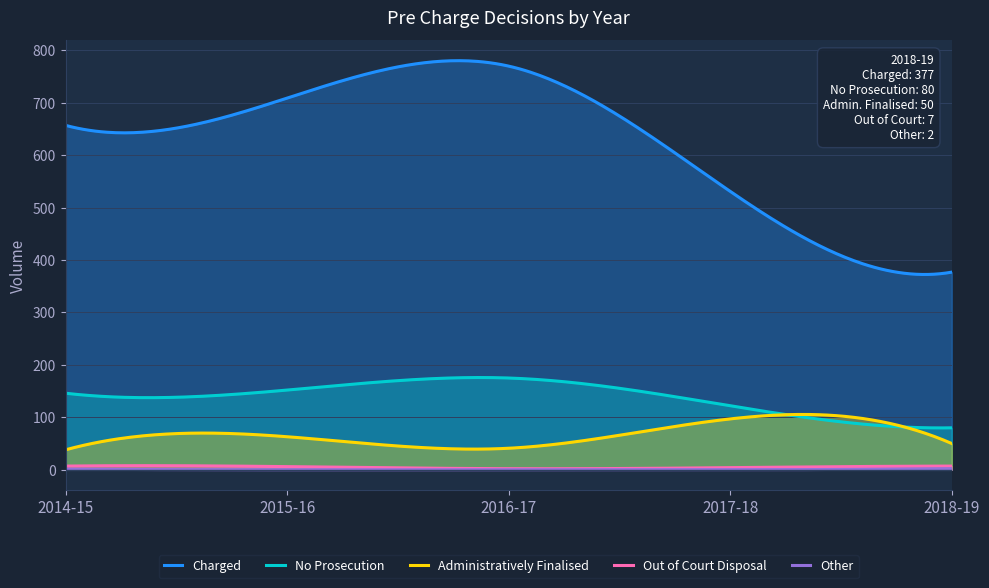

Which series has the widest spread of values?

Charged